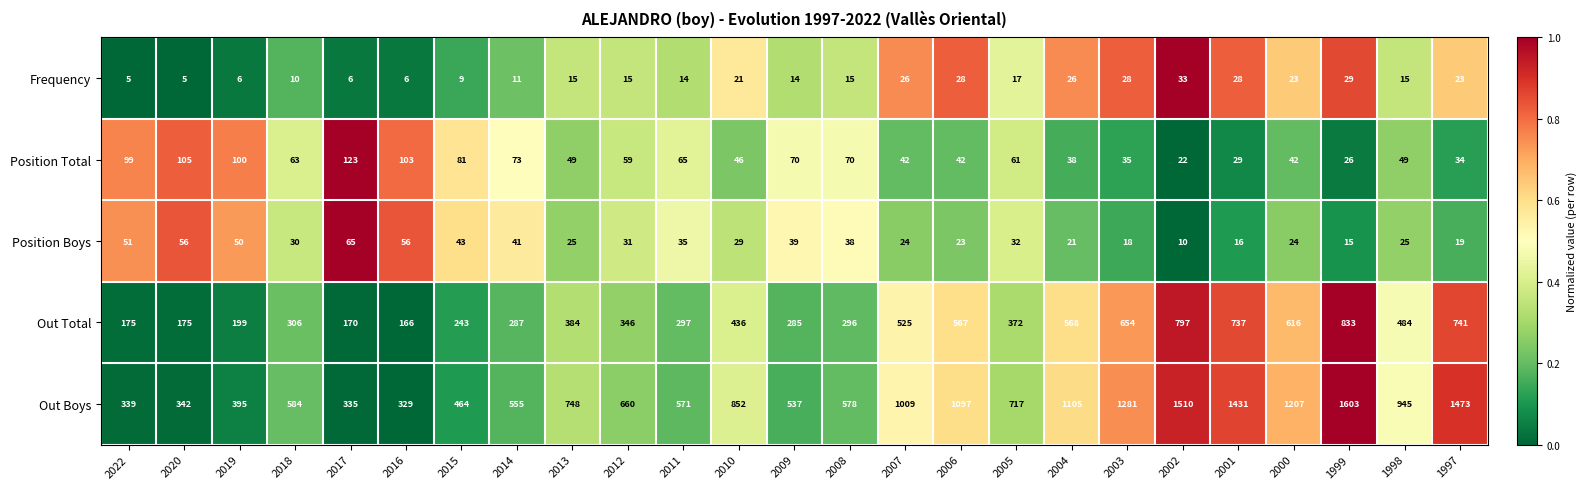

Rank the series at 2020 from lowest to highest value.

Frequency, Position Boys, Position Total, Out Total, Out Boys